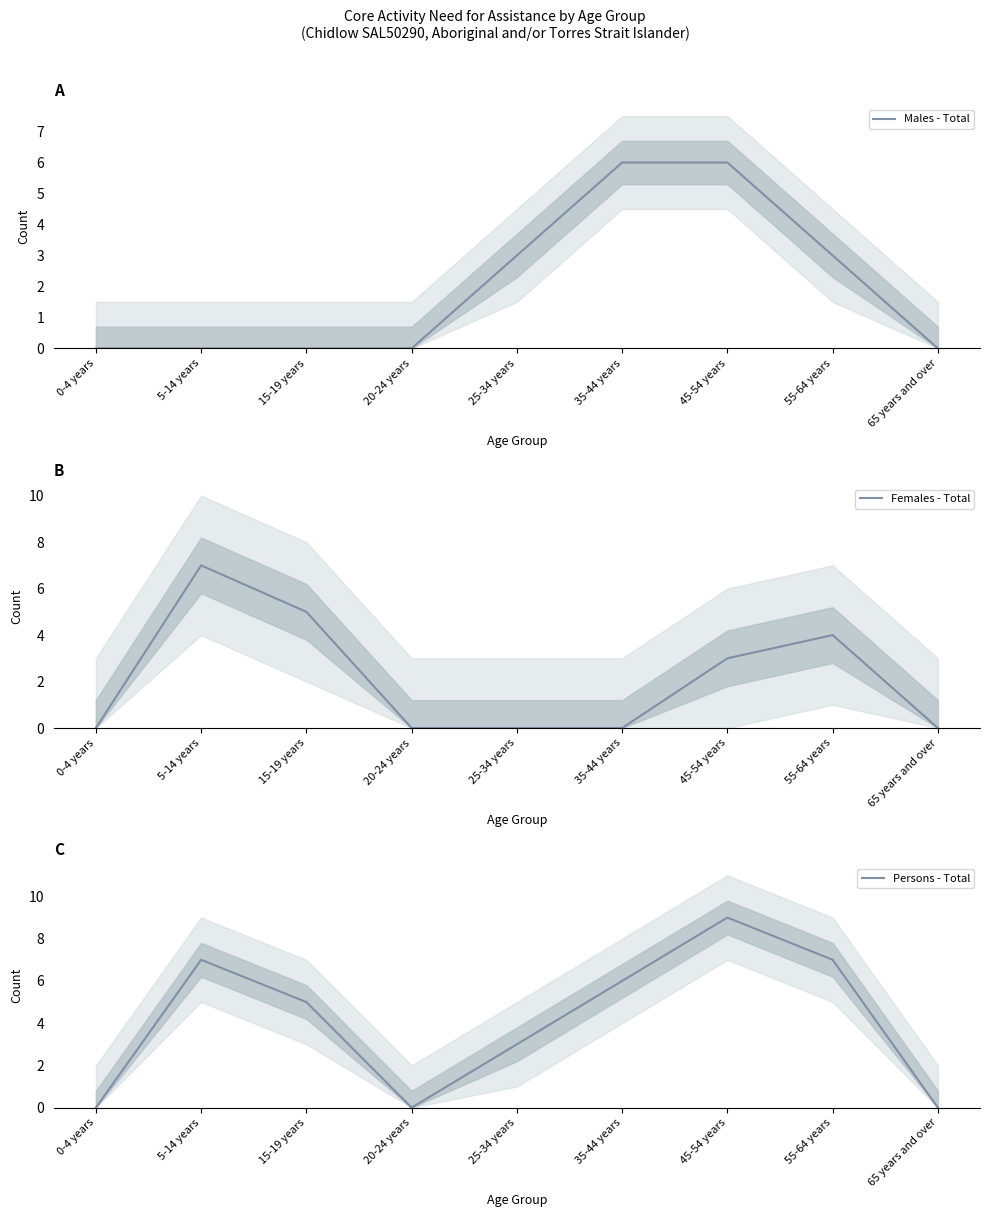

The Females - Total series shows 4 at 55-64 years. True or false?

True